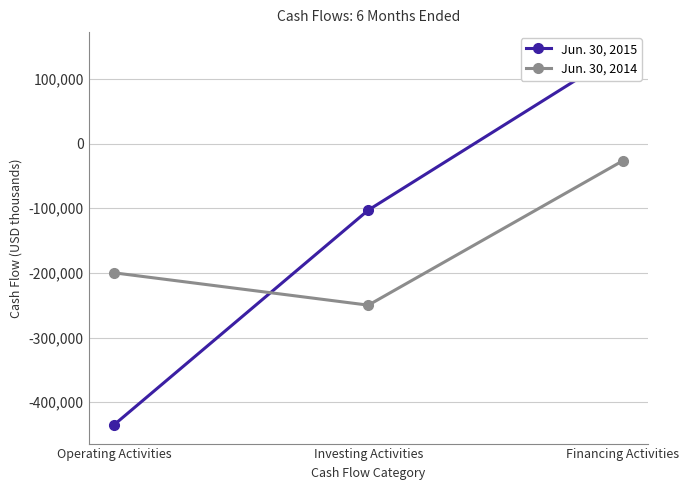

Is it true that Jun. 30, 2014 equals -249844 at Investing Activities?

True